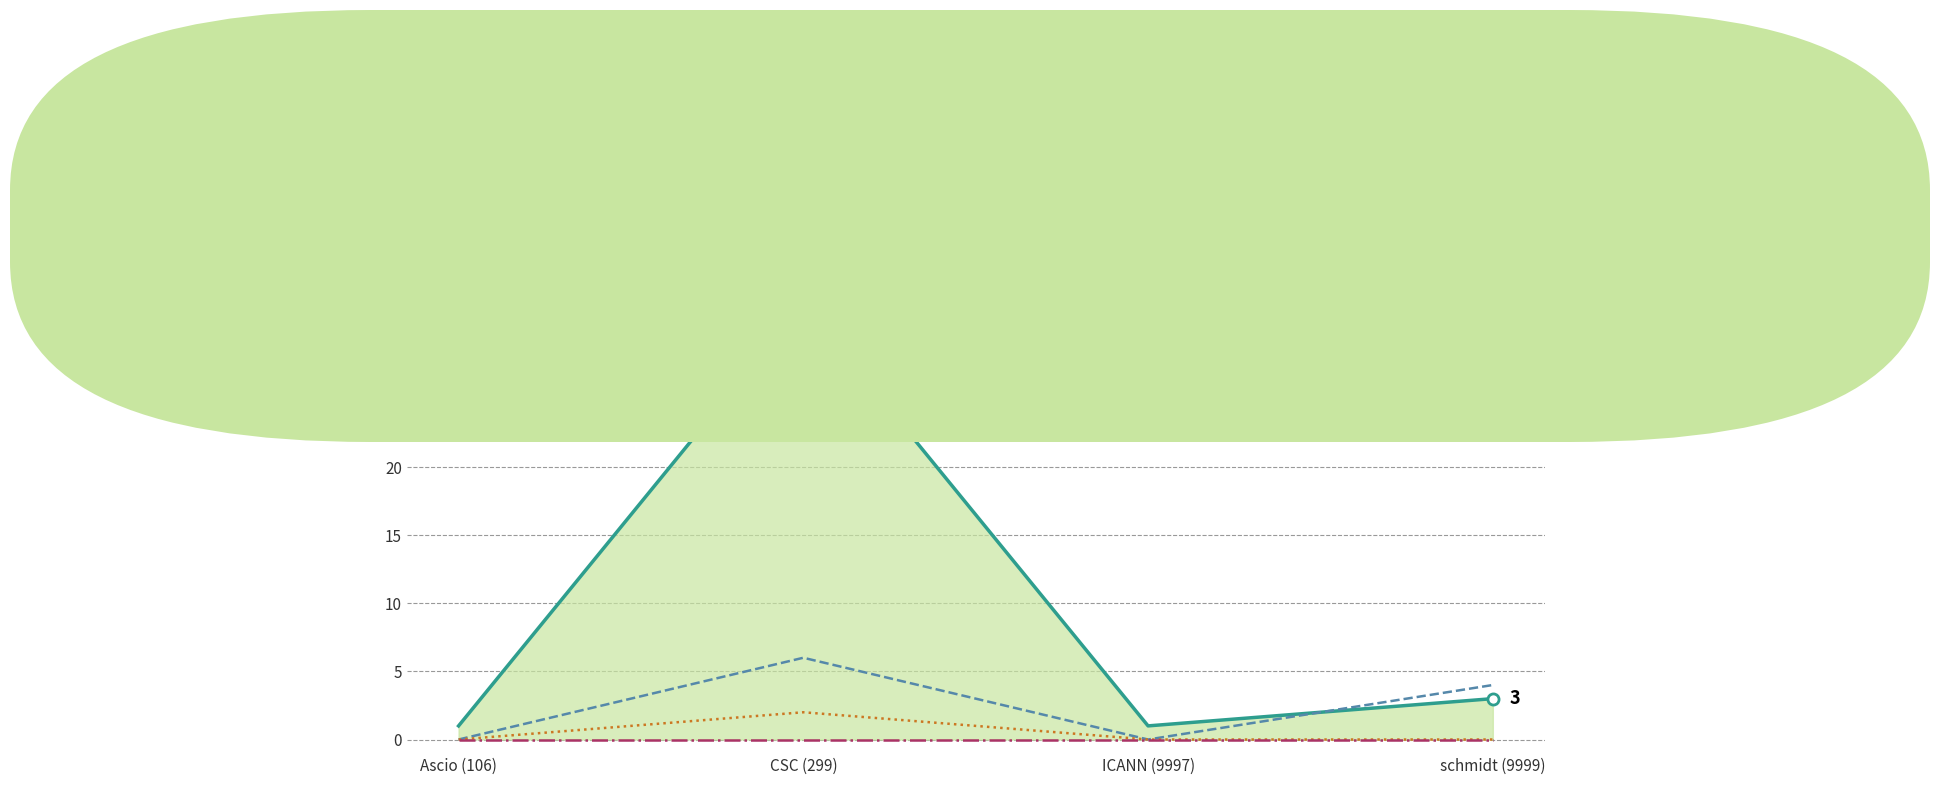

How many data points in total-nameservers are less than 4?

2